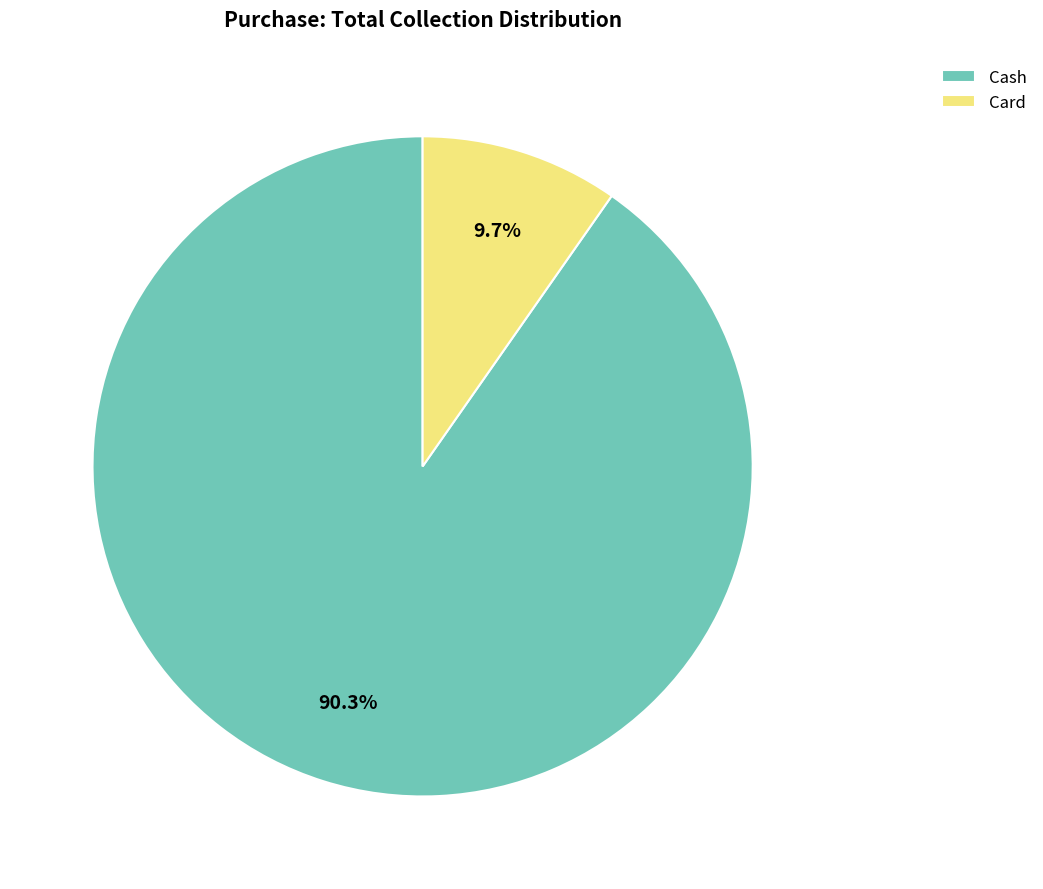

What is the total percentage of Card and Cash?

100.0%